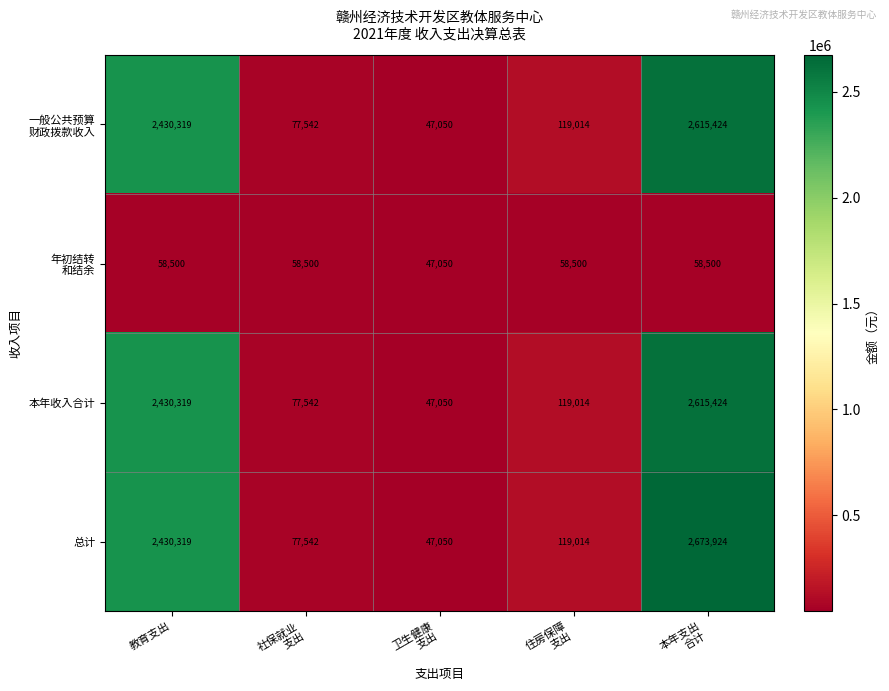

What is the spread (max minus min) of values at 社保就业
支出?

19042